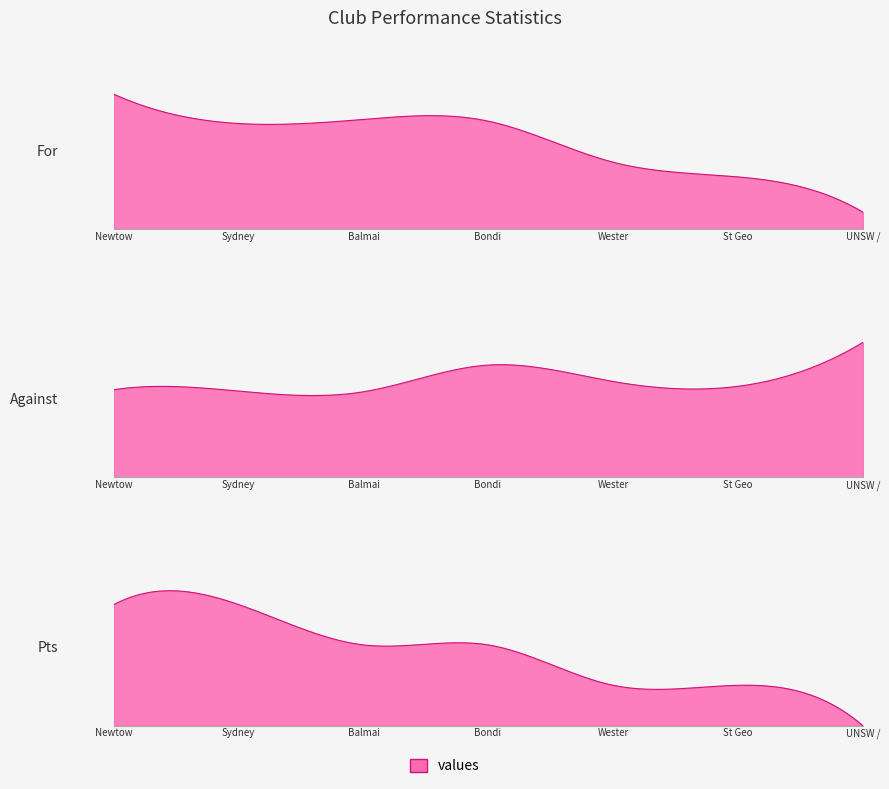

Is the value of For at Bondi Shamrocks greater than the value of Against at Bondi Shamrocks?

Yes